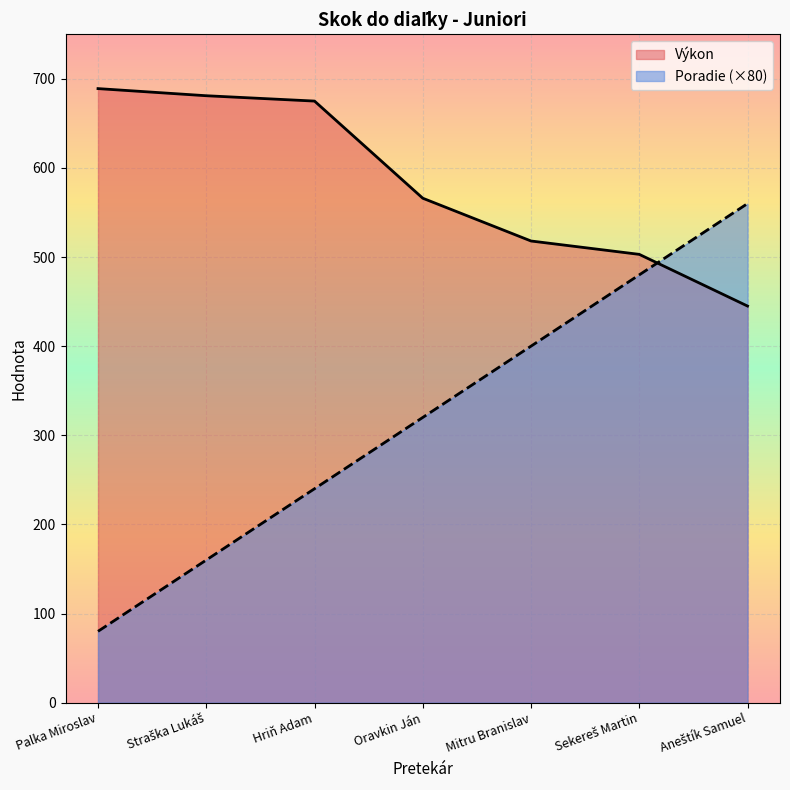

How many lines are shown in the chart?

2